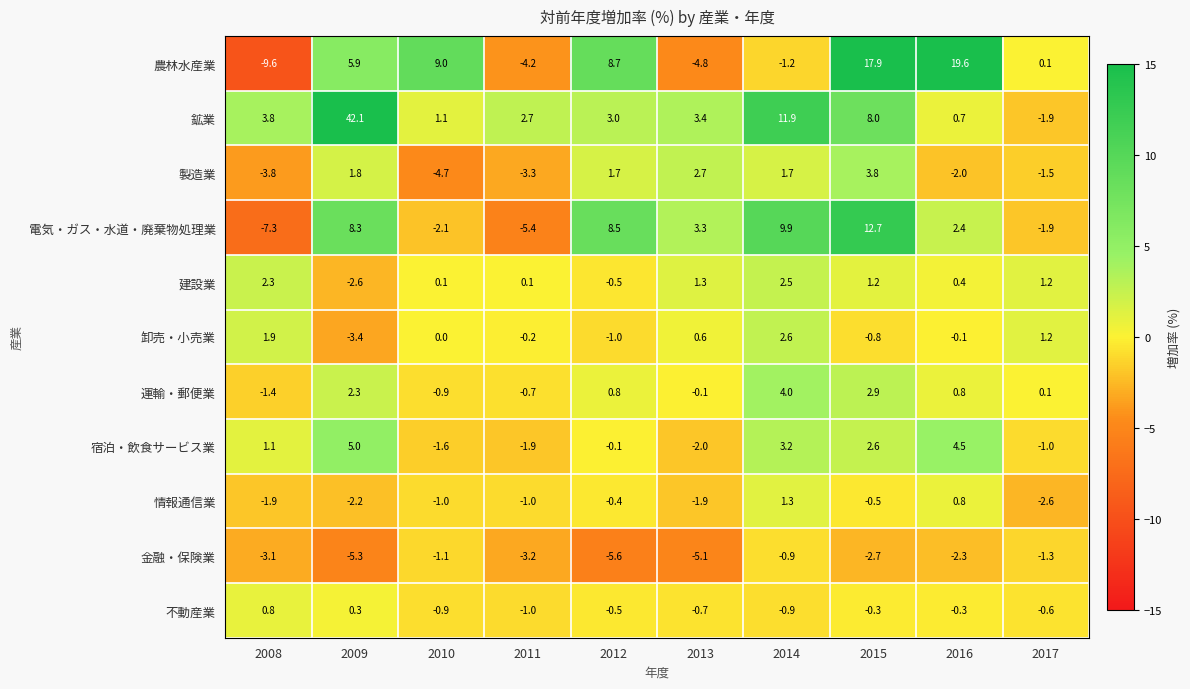

Rank the categories by 電気・ガス・水道・廃棄物処理業 value from lowest to highest.

2008, 2011, 2010, 2017, 2016, 2013, 2009, 2012, 2014, 2015